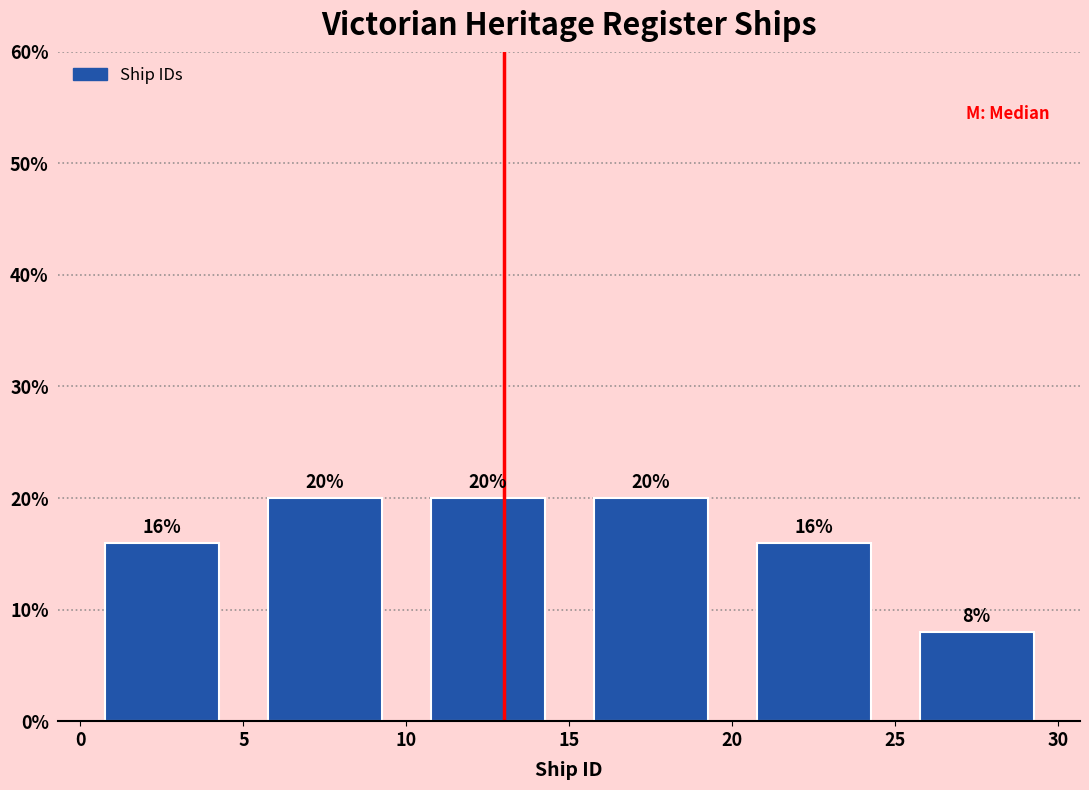

Reading left to right, transcribe this chart: for each bar, give the range it covers on the x-axis and its height.

0 to 5: 16
5 to 10: 20
10 to 15: 20
15 to 20: 20
20 to 25: 16
25 to 30: 8